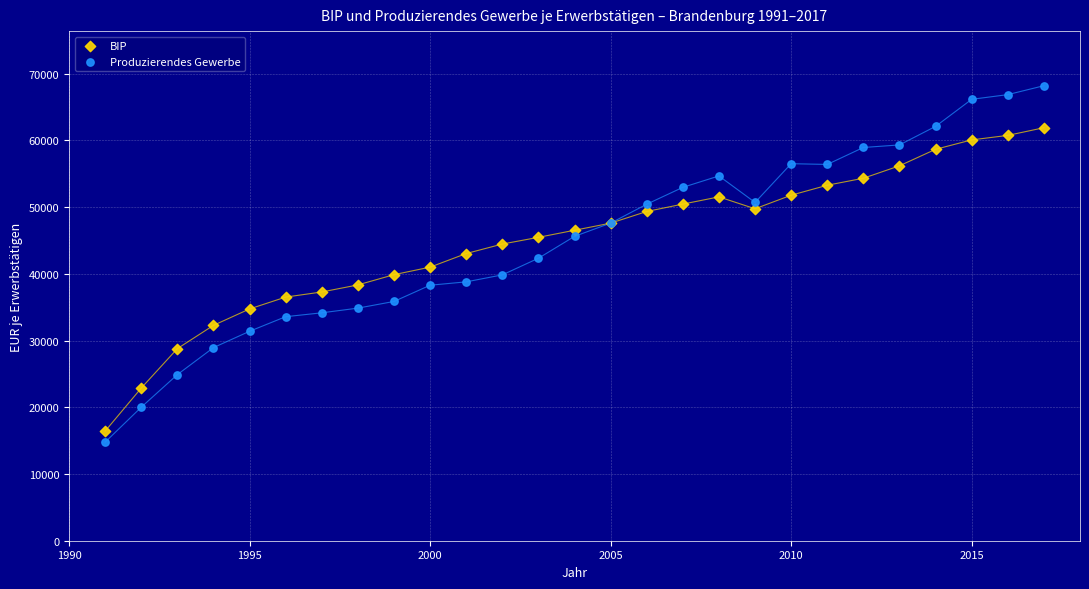

What is the X range (max minus min) for the scatter plot?

26